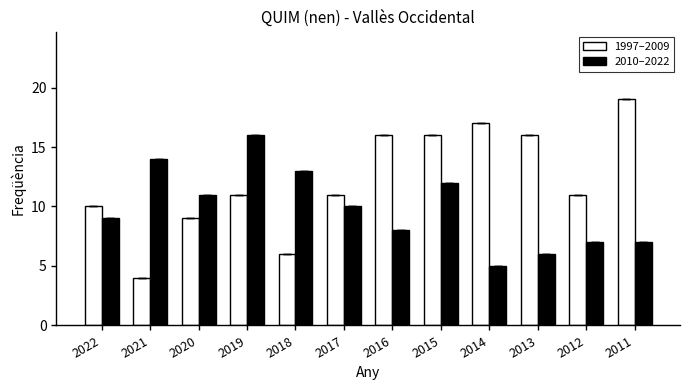

What is the difference between the 2010–2022 values at 2016 and 2013?

2